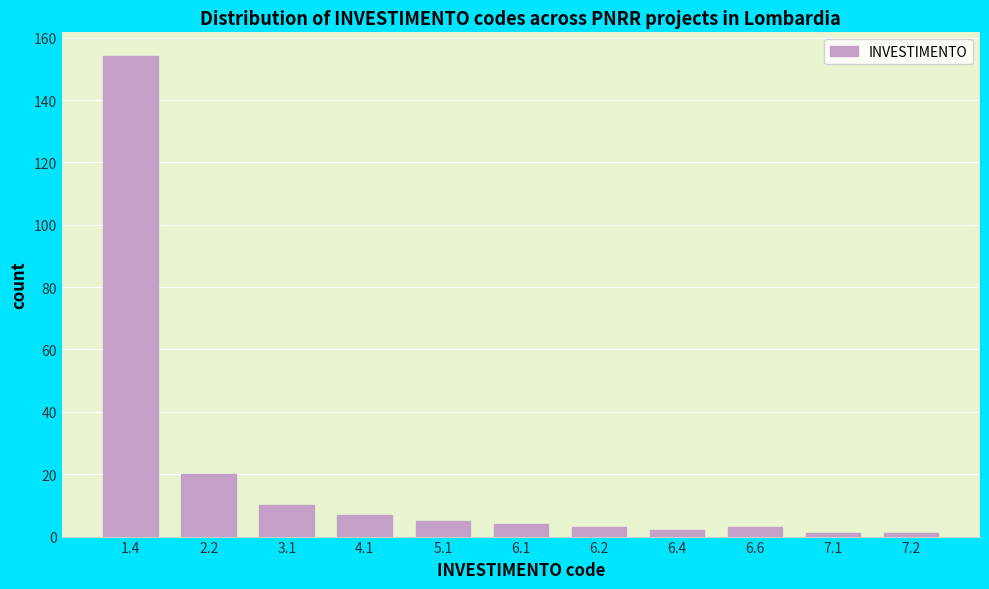

Reading left to right, what are all the values shown in this chart?

1.4=154	2.2=20	3.1=10	4.1=7	5.1=5	6.1=4	6.2=3	6.4=2	6.6=3	7.1=1	7.2=1